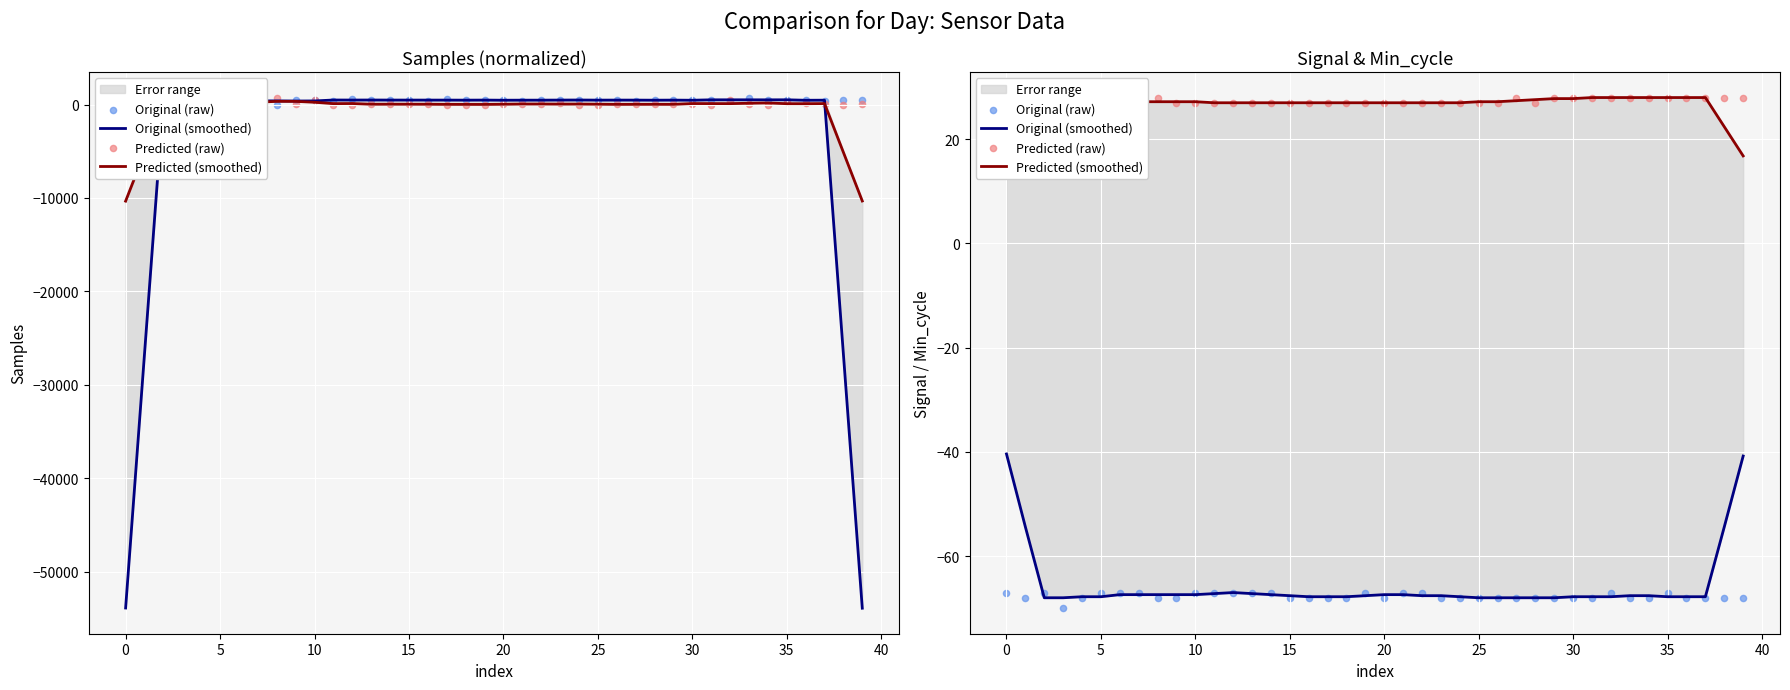

Is the value of Original (raw) at 25 greater than the value of Original (smoothed) at 31?

Yes